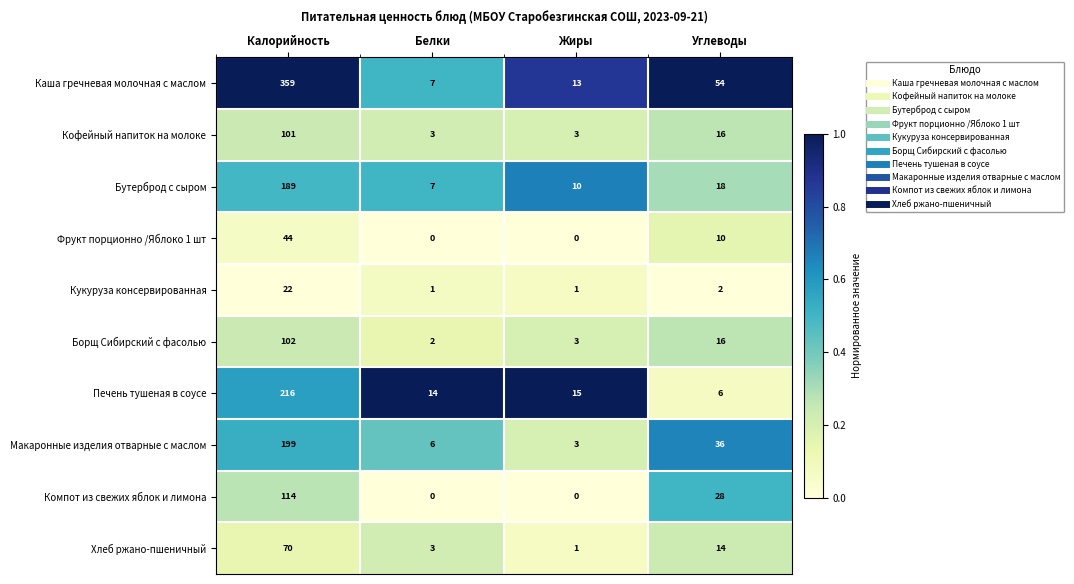

Which series has the largest total across all categories?

Каша гречневая молочная с маслом